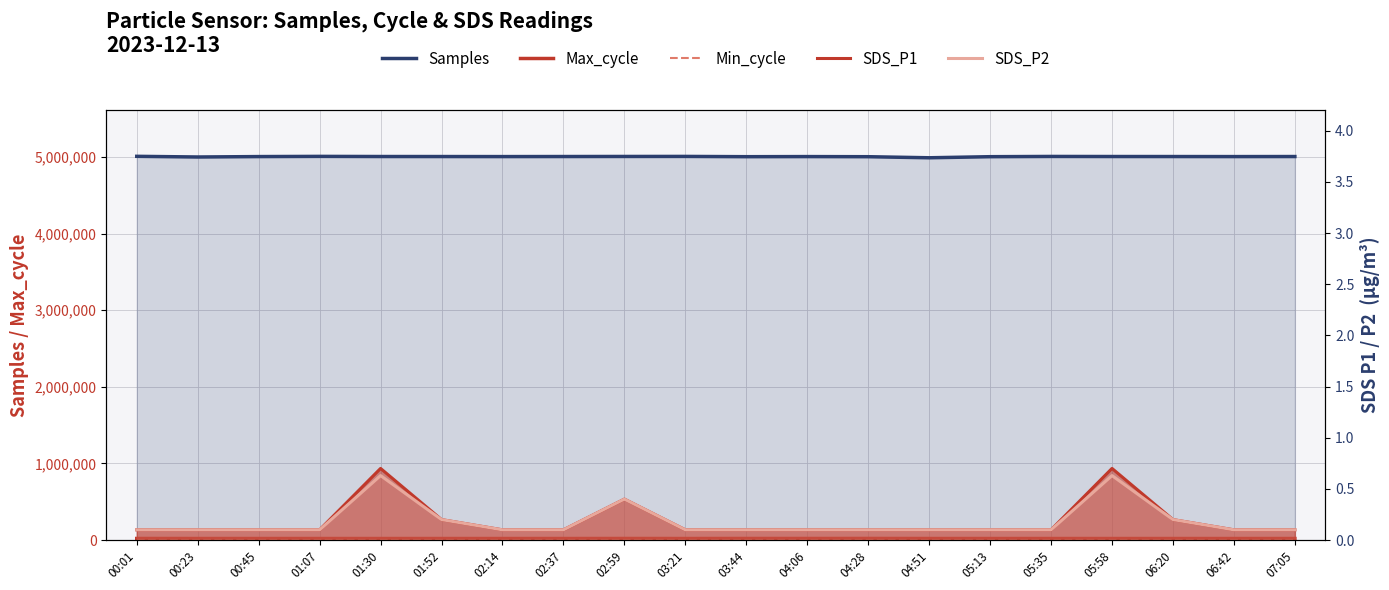

Read the Max_cycle value at 01:30.

20058.0